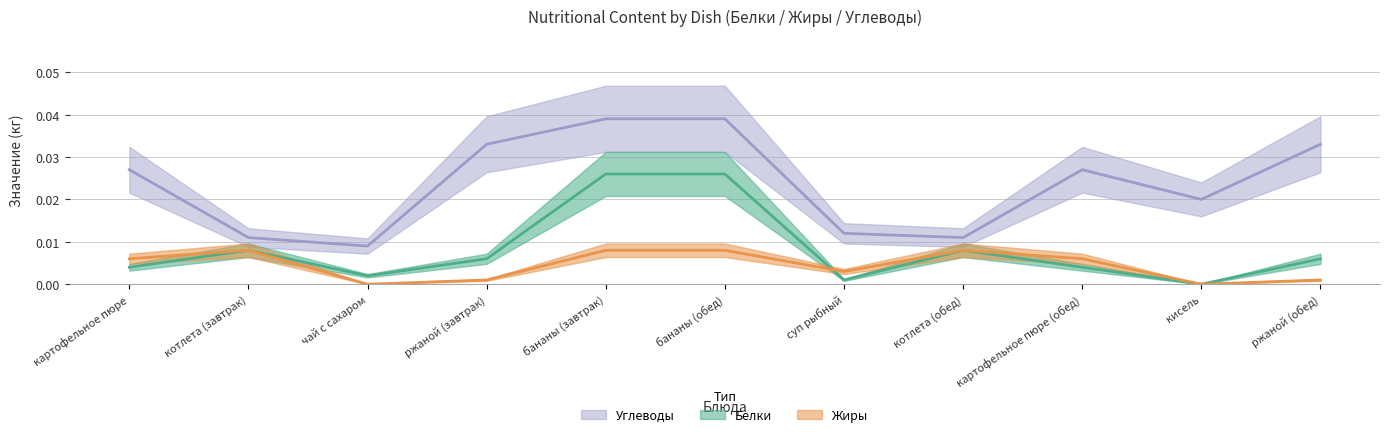

What position from the right is котлета (завтрак)?

10